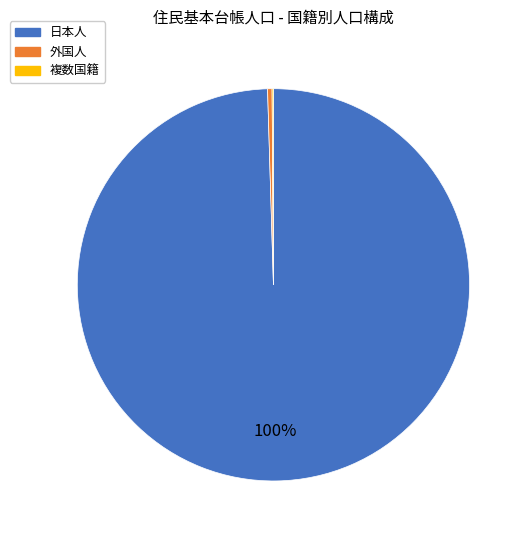

To the nearest percent, what is the average slice percentage?

33%